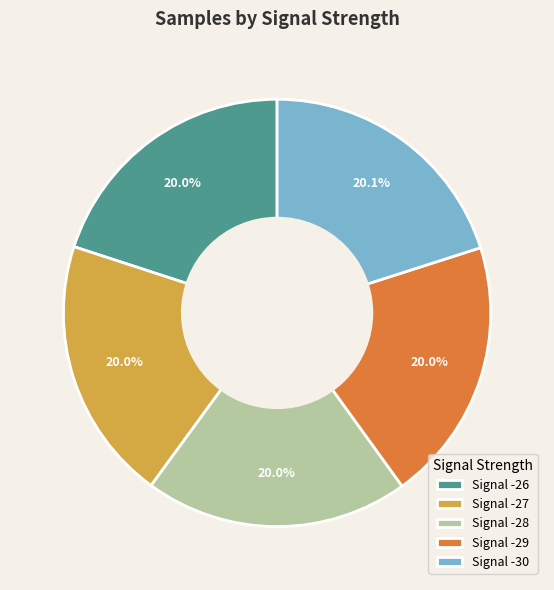

Combined, what portion of the pie is Signal -26 and Signal -28?

40.0%